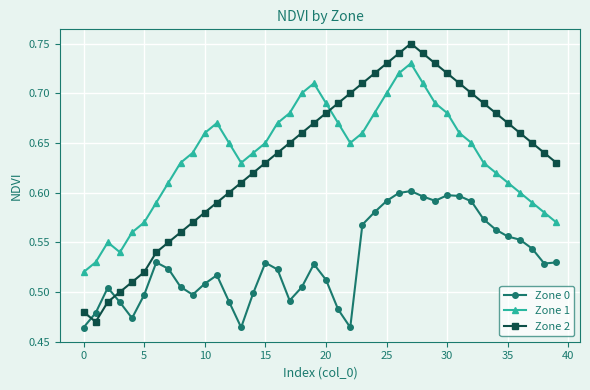

Which series has the widest spread of values?

Zone 2